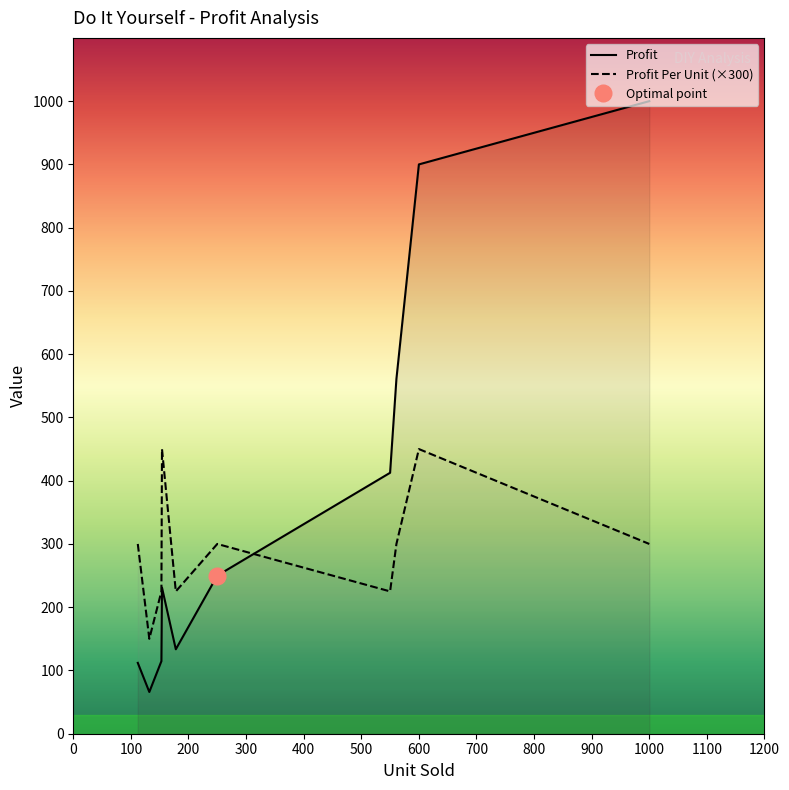

What is the minimum value for Profit Per Unit (×300)?

150.0